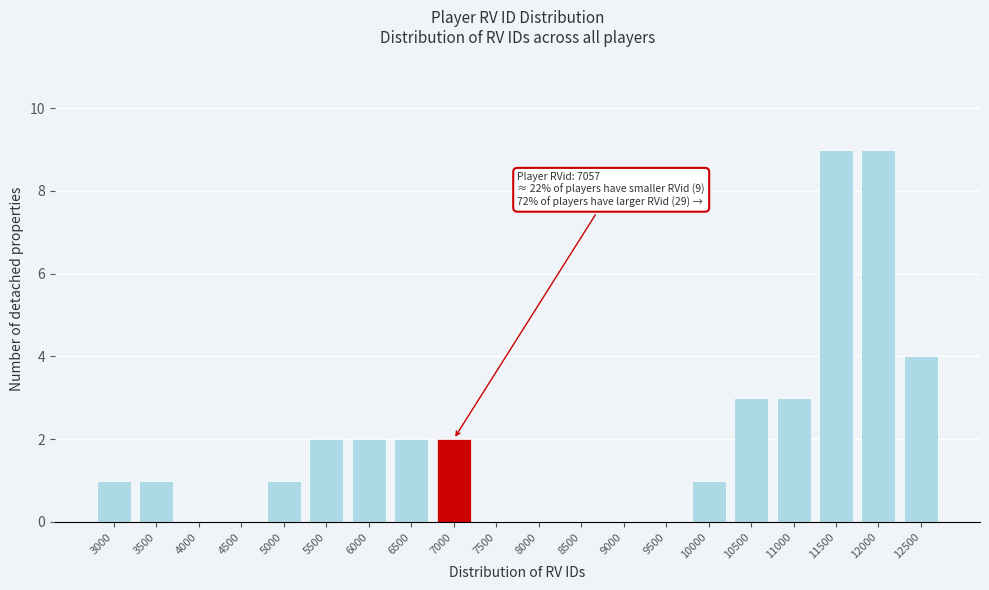

Reading right to left, extract all data points from this chart.

12500=4	12000=9	11500=9	11000=3	10500=3	10000=1	9500=0	9000=0	8500=0	8000=0	7500=0	7000=2	6500=2	6000=2	5500=2	5000=1	4500=0	4000=0	3500=1	3000=1